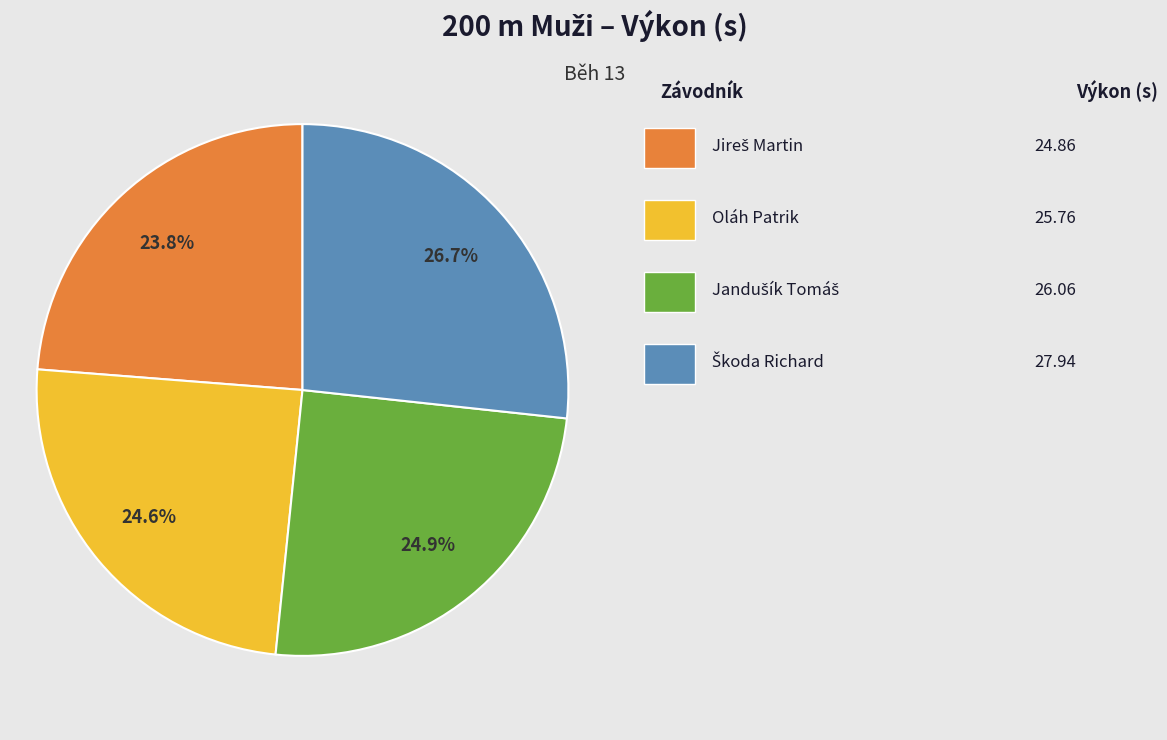

Is there a majority slice in this chart?

No